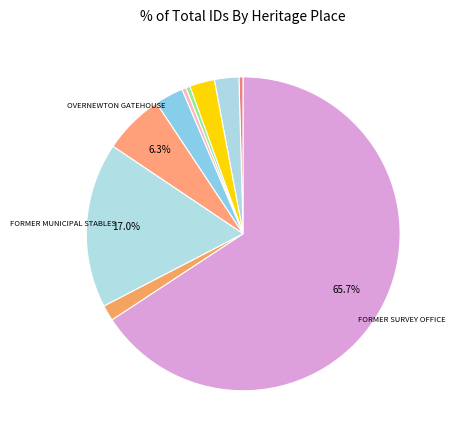

What is the smallest slice in the pie chart?

TREASURY RESERVE PRECINCT